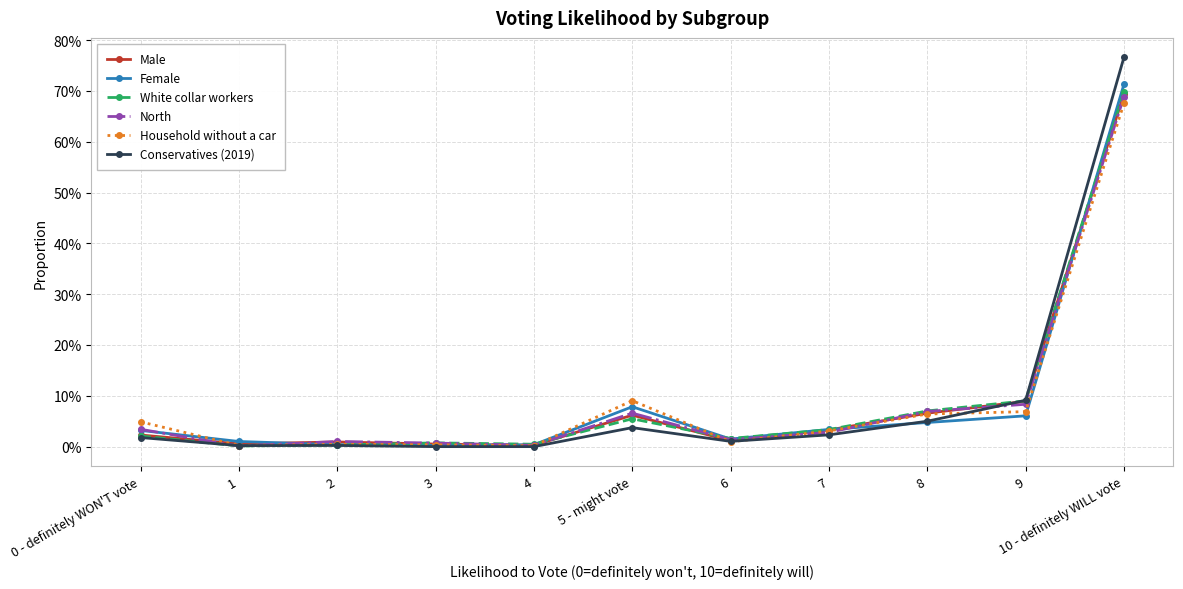

Which category has the lowest value across all series?

3